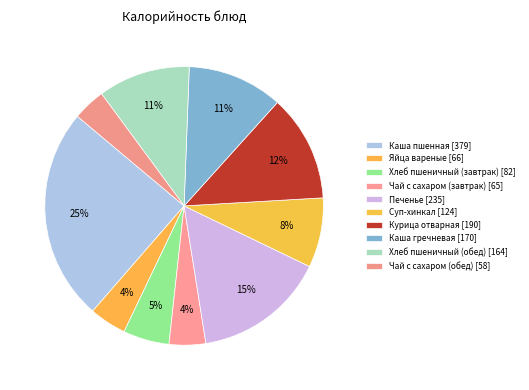

How many slices are in this pie chart?

10